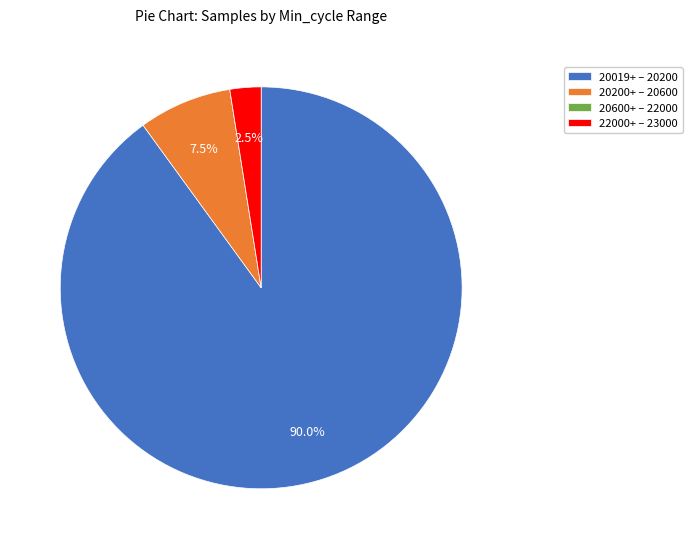

Combined, do 20019+ – 20200 and 20200+ – 20600 account for over 50%?

Yes